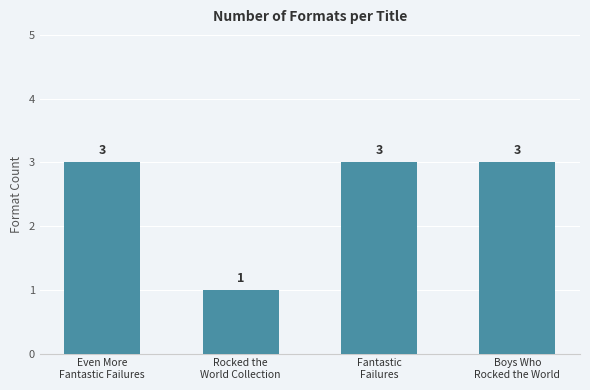

What is the ratio of the value at Boys Who
Rocked the World to the value at Rocked the
World Collection?

3.0